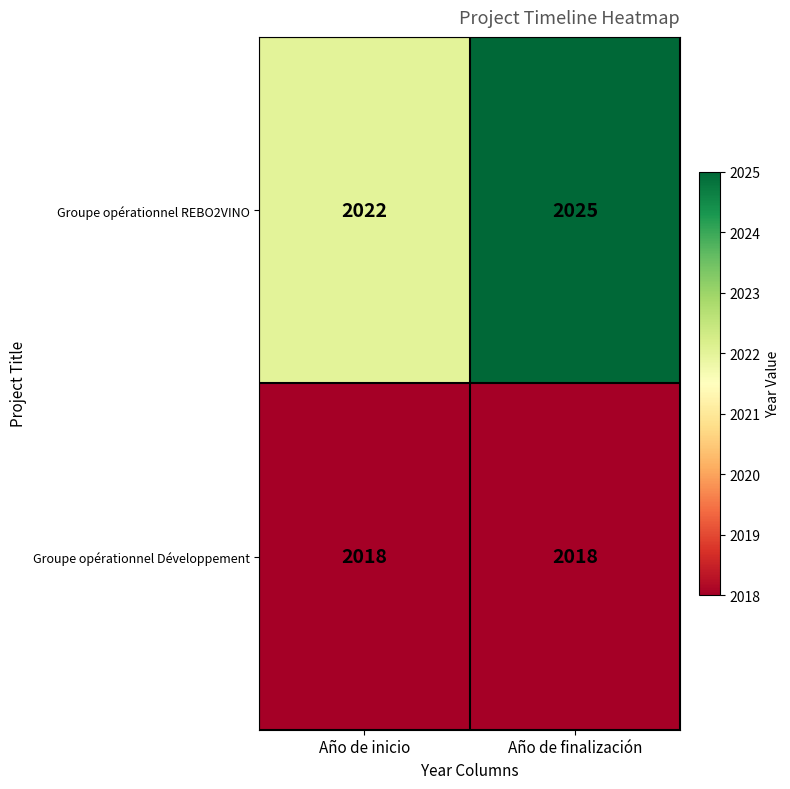

At which category is the sum across all series the highest?

Año de finalización